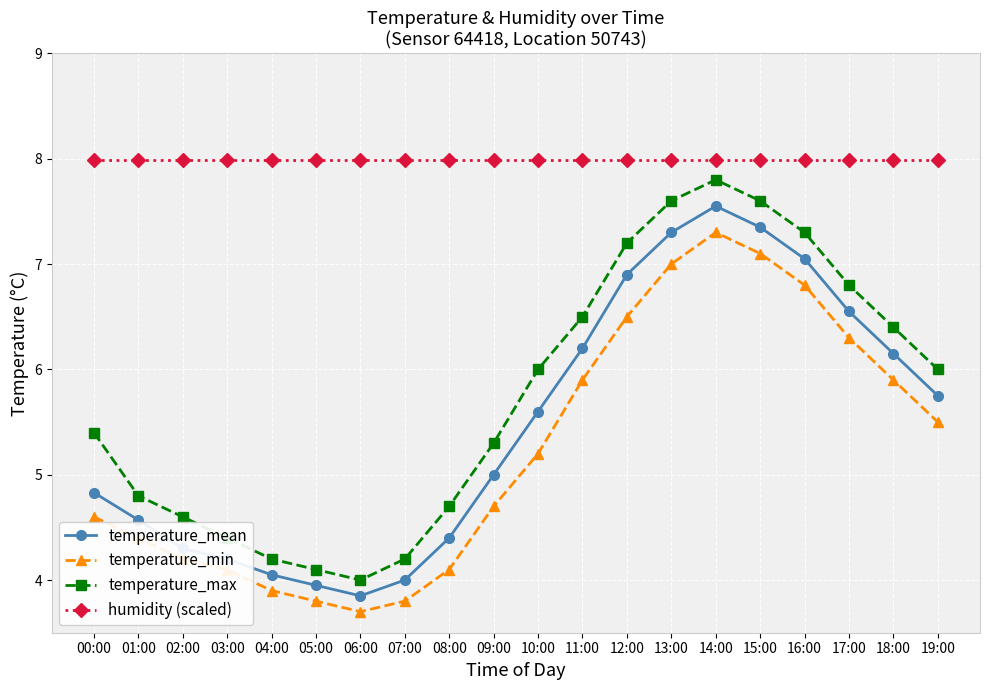

How many lines are shown in the chart?

4